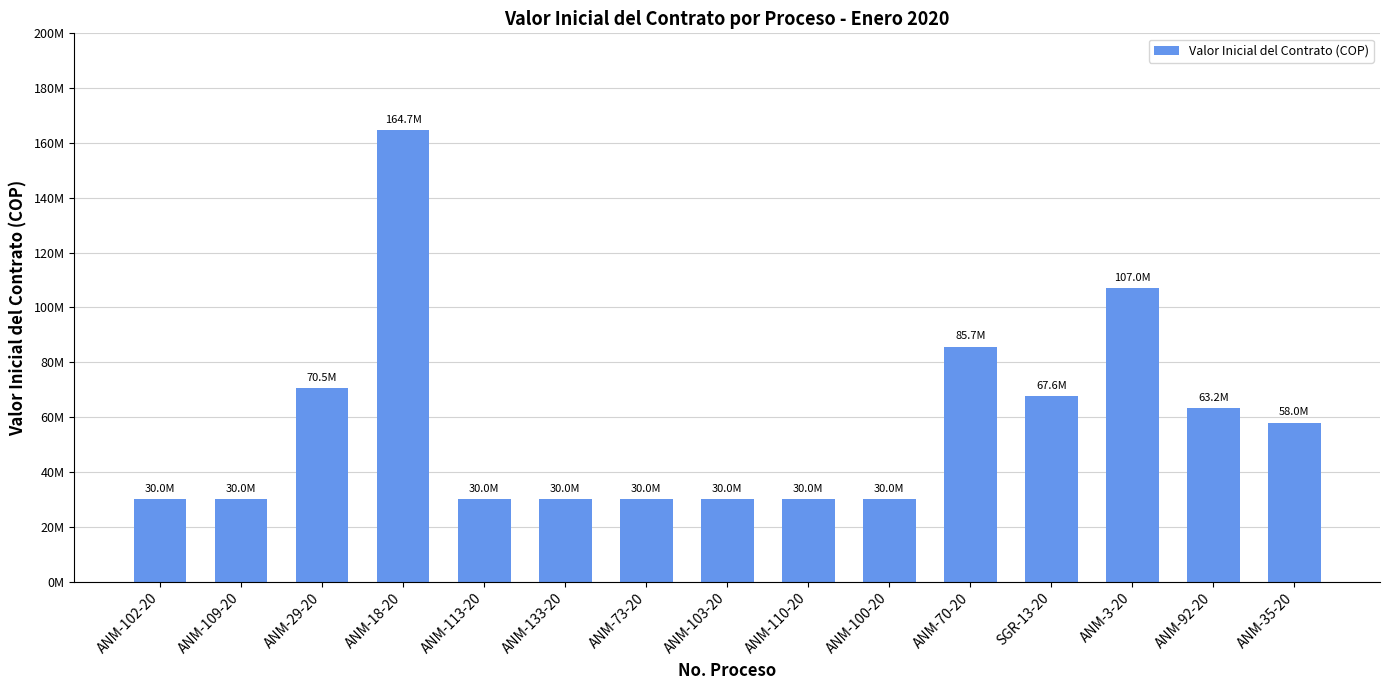

Does the chart contain any negative values?

No